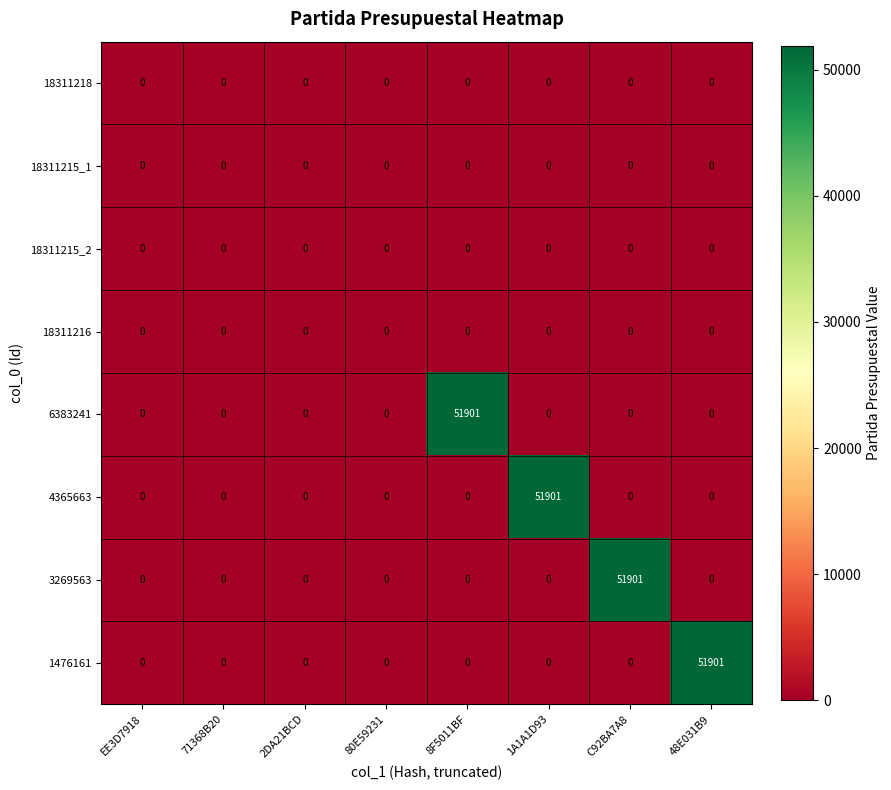

Is it true that 1476161 equals 28626 at 1A1A1D93?

False